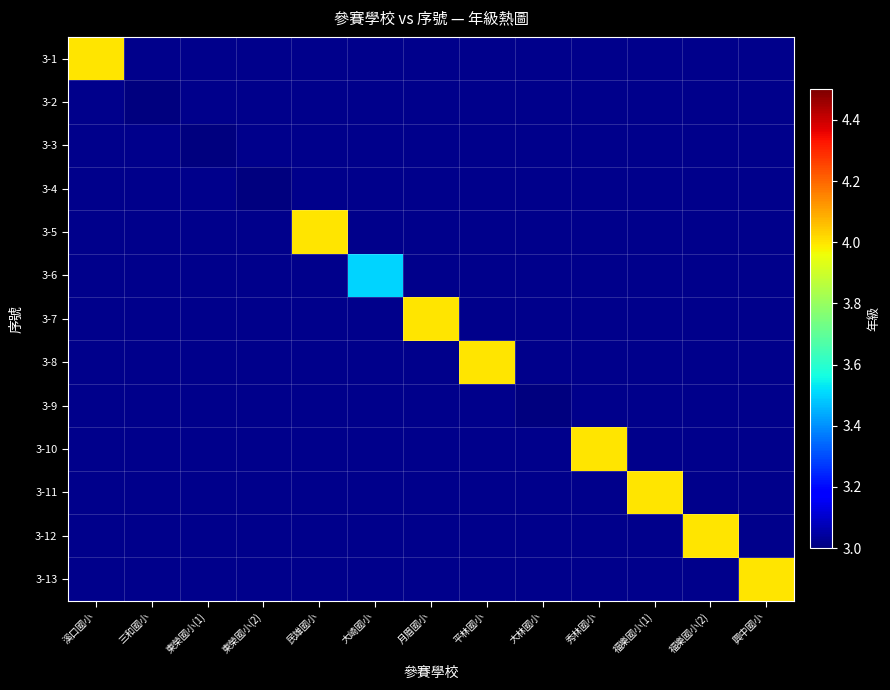

What is the greatest value displayed?

4.0